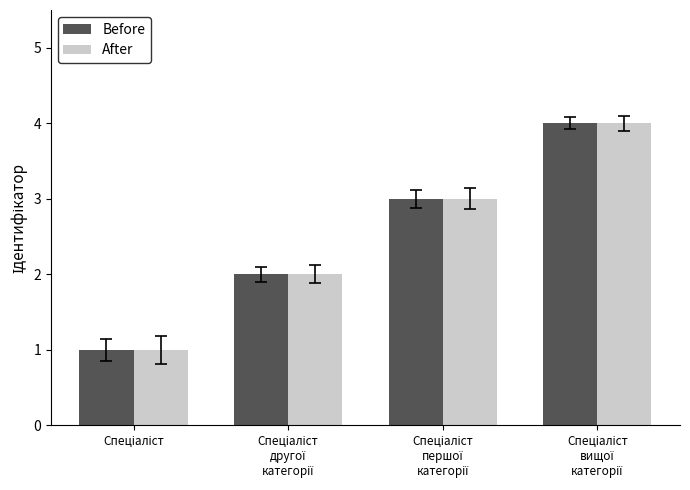

What is the maximum value shown in the chart?

4